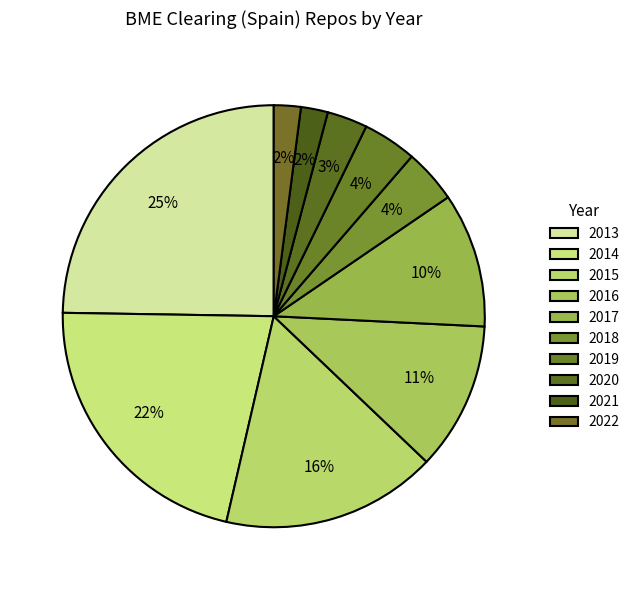

What is the total percentage of 2020 and 2022?

5.2%